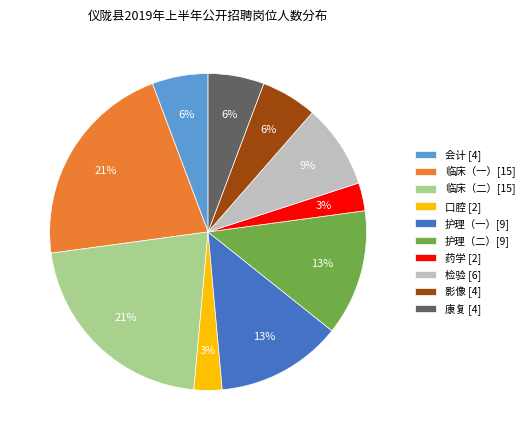

True or false: 影像 [4] accounts for 6% of the total.

True